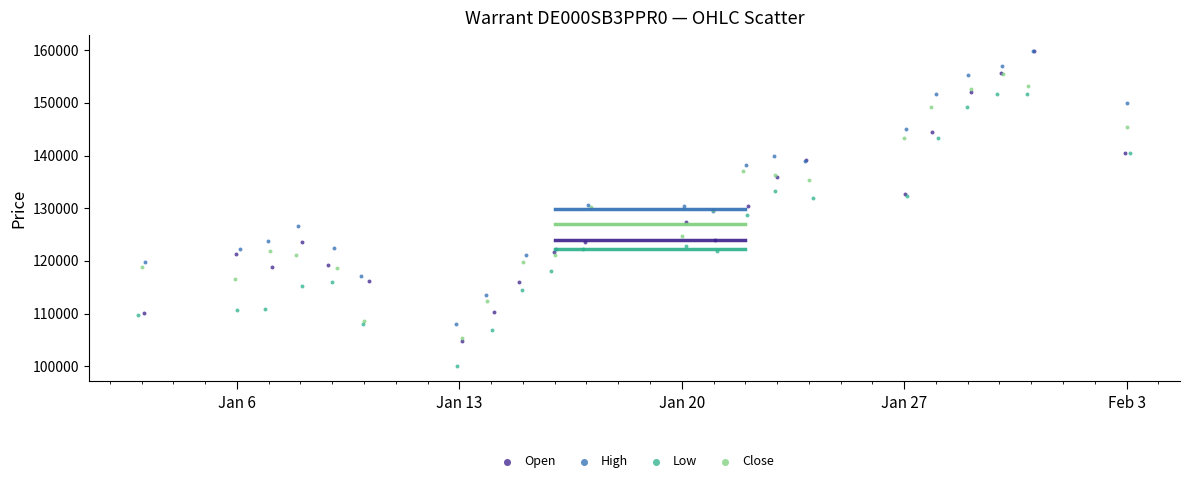

Which series has the widest spread of Y values?

Open